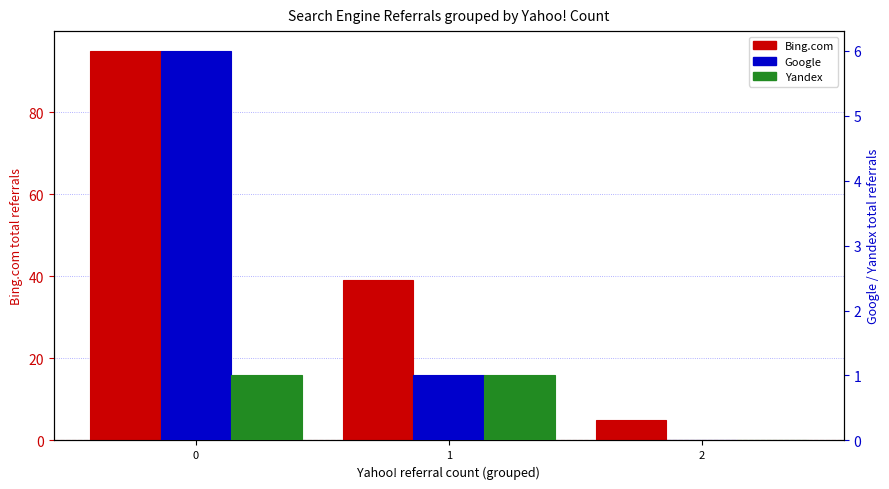

At how many categories does at least one series exceed 32?

2